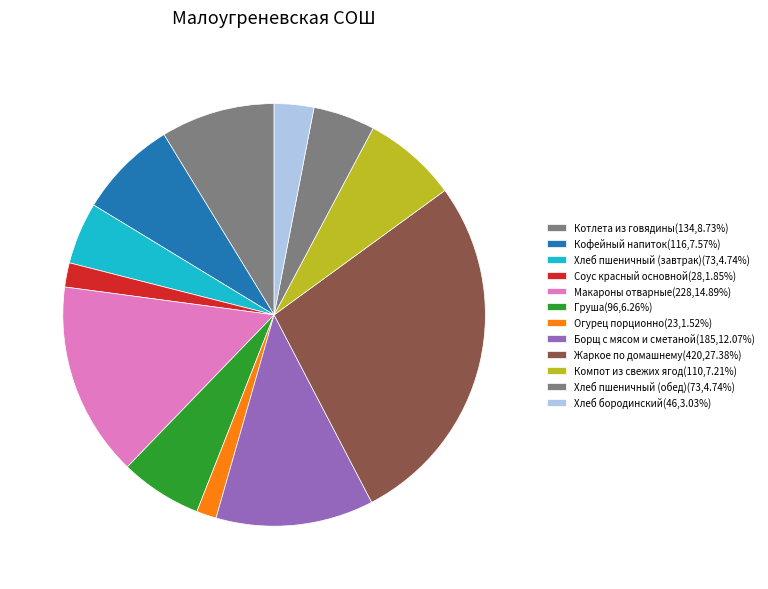

Is there any slice that represents more than half of the pie?

No